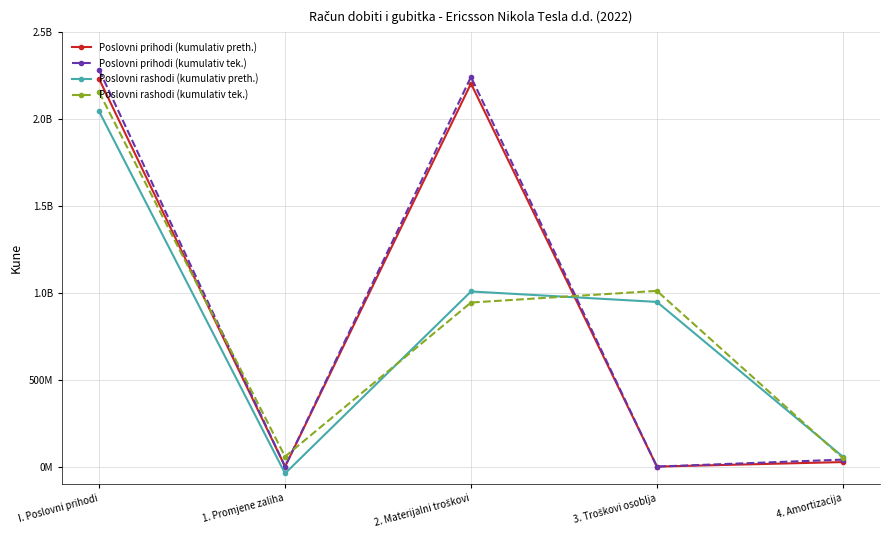

Reading left to right, list all the values displayed in this chart.

Poslovni prihodi (kumulativ preth.): I. Poslovni prihodi=2229897003	1. Promjene zaliha=0	2. Materijalni troškovi=2203896629	3. Troškovi osoblja=0	4. Amortizacija=26000374
Poslovni prihodi (kumulativ tek.): I. Poslovni prihodi=2282188033	1. Promjene zaliha=0	2. Materijalni troškovi=2242084531	3. Troškovi osoblja=0	4. Amortizacija=40103502
Poslovni rashodi (kumulativ preth.): I. Poslovni prihodi=2043473385	1. Promjene zaliha=-39393414	2. Materijalni troškovi=1007662729	3. Troškovi osoblja=947523264	4. Amortizacija=57096107
Poslovni rashodi (kumulativ tek.): I. Poslovni prihodi=2153701422	1. Promjene zaliha=57571173	2. Materijalni troškovi=944064544	3. Troškovi osoblja=1010987694	4. Amortizacija=49182574